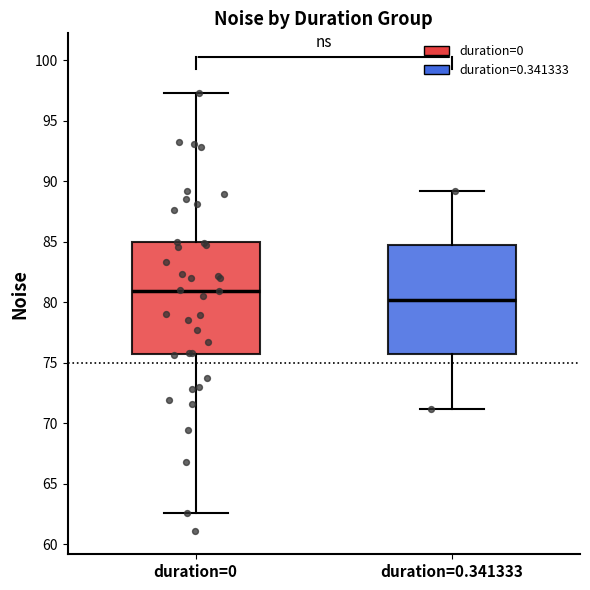

Reading left to right, transcribe this box plot: for each box, give where its median line is, the range the box spans, and where its two whiskers end, as read against the y-axis. The values are not printed on the chart, so give them approximately, as read against the axis.

duration=0: median 81.0, box 75.5 to 85.0, whiskers 62.5 to 97.5
duration=0.341333: median 80.0, box 75.5 to 84.5, whiskers 71.0 to 89.0